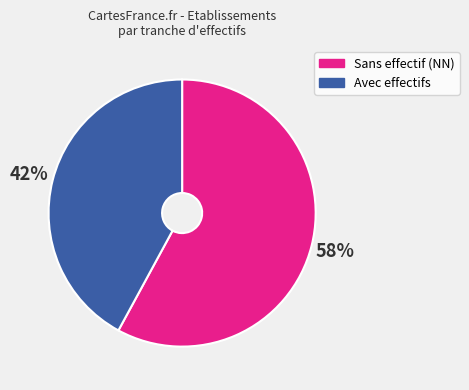

Approximately how many times larger is the value at Sans effectif (NN) compared to Avec effectifs?

1.4